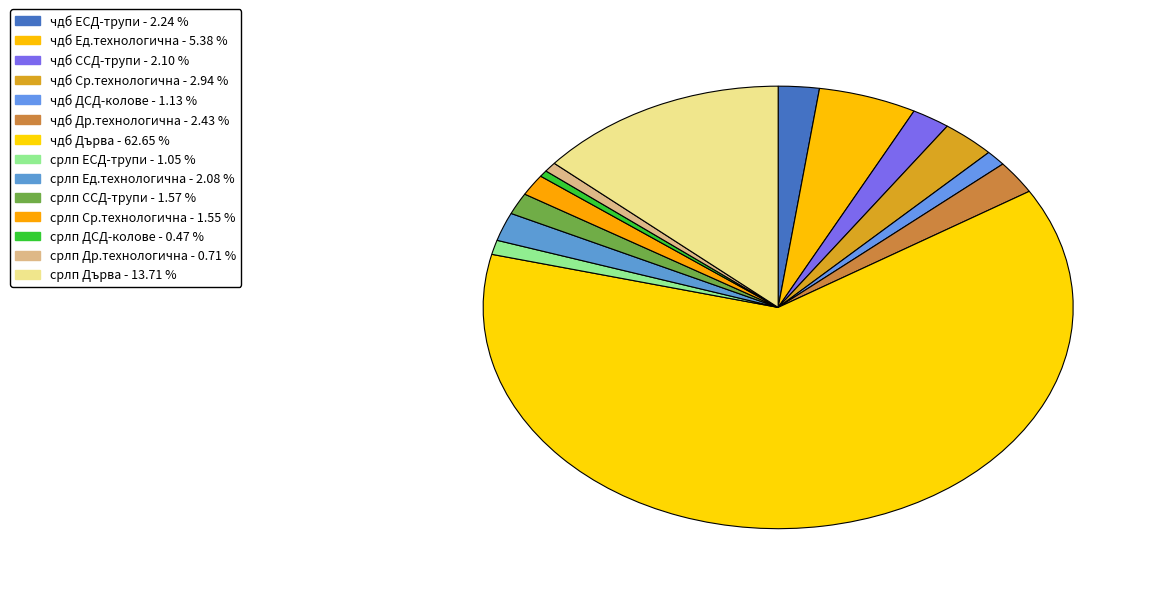

How many segments does this pie chart have?

14